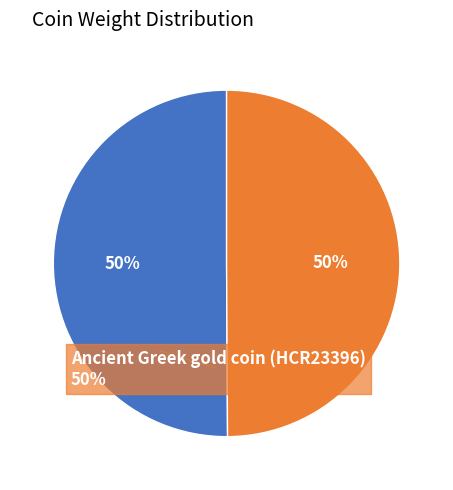

How many slices are in this pie chart?

2